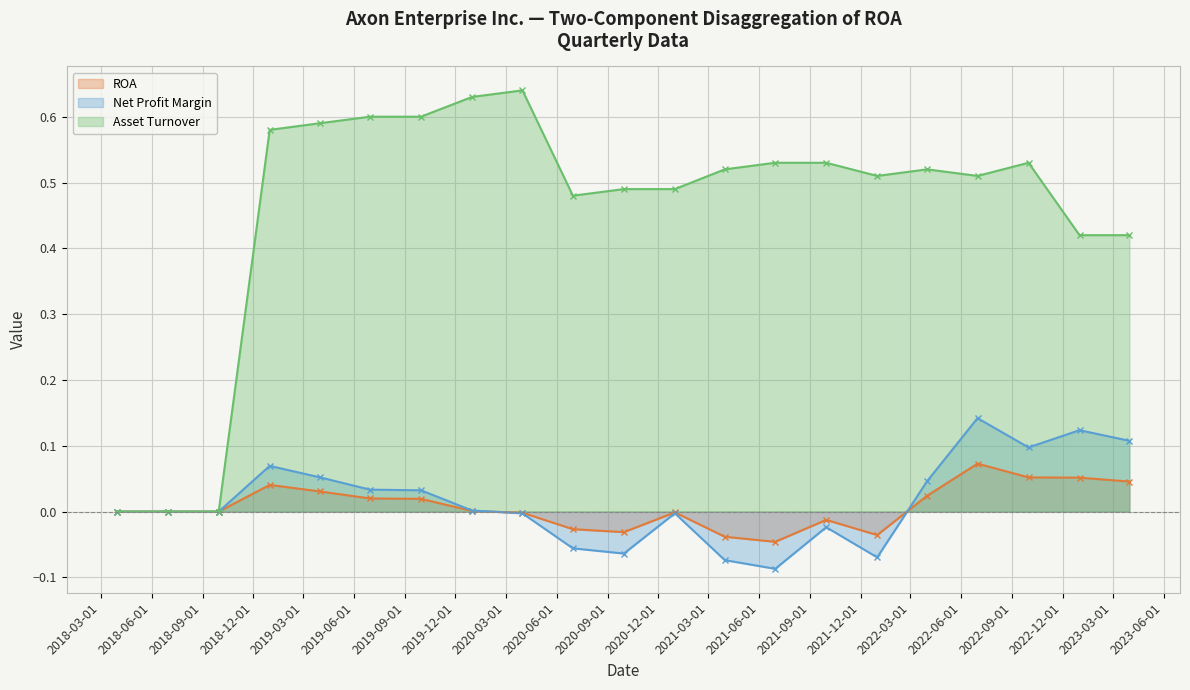

Reading left to right, what are all the values shown in this chart?

ROA: 0.0	0.0	0.0	0.0	0.0	0.0	0.0	0.0	-0.0	-0.0	-0.0	-0.0	-0.0	-0.0	-0.0	-0.0	0.0	0.1	0.1	0.1	0.0
Net Profit Margin: 0.0	0.0	0.0	0.1	0.1	0.0	0.0	0.0	-0.0	-0.1	-0.1	-0.0	-0.1	-0.1	-0.0	-0.1	0.0	0.1	0.1	0.1	0.1
Asset Turnover: 0.0	0.0	0.0	0.6	0.6	0.6	0.6	0.6	0.6	0.5	0.5	0.5	0.5	0.5	0.5	0.5	0.5	0.5	0.5	0.4	0.4